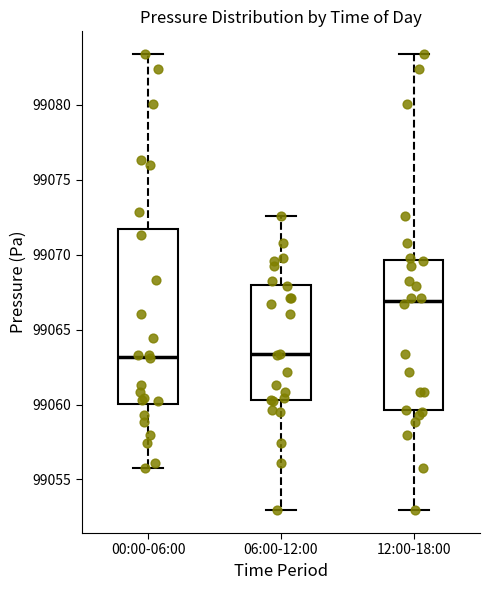

Where is the upper edge of the box for 06:00-12:00 on the y-axis? The values are not printed on the chart, so give them approximately, as read against the axis.

99068.0